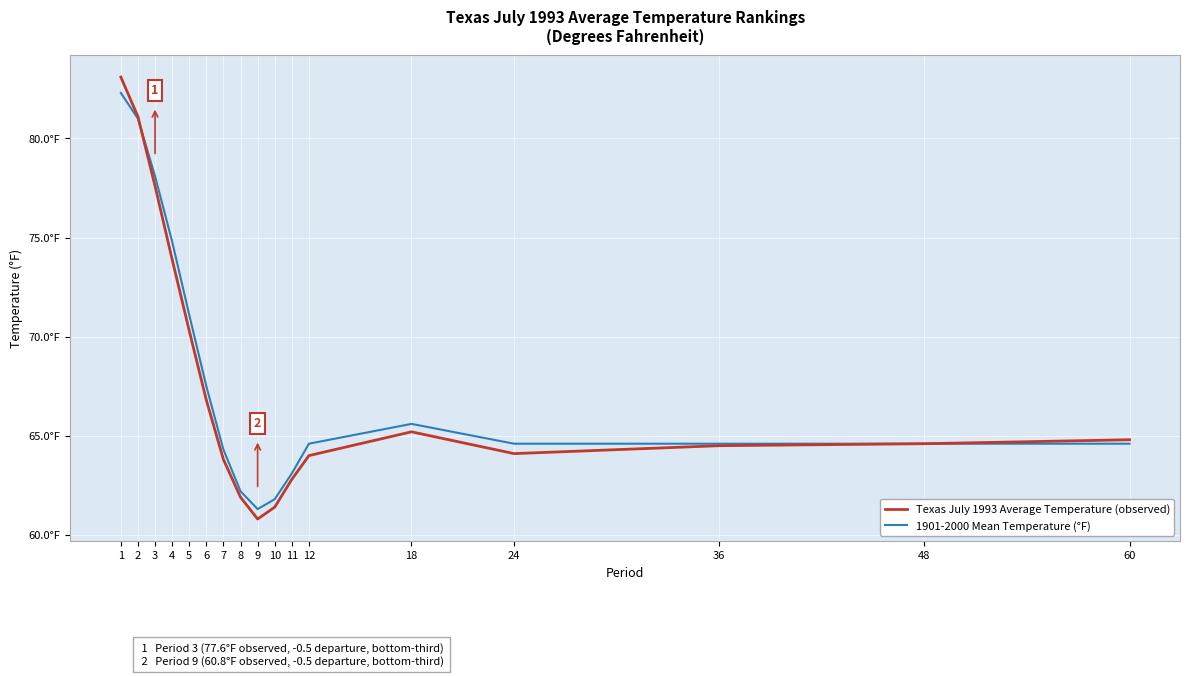

Between 5 and 48, which series saw the biggest shift?

1901-2000 Mean Temperature (°F)